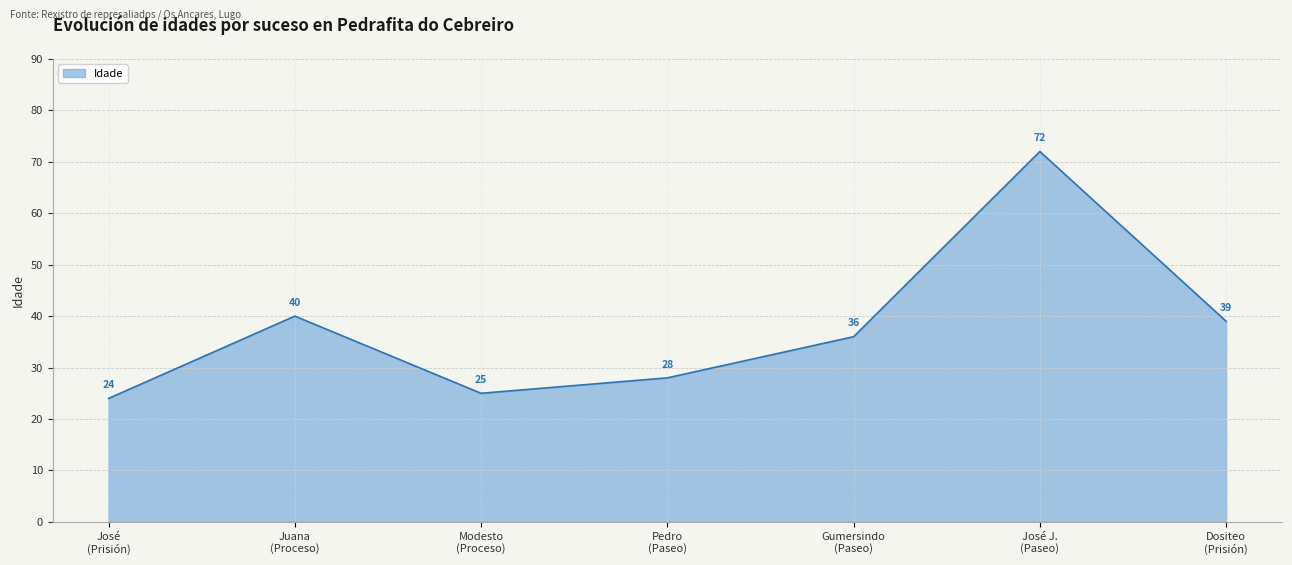

Reading left to right, extract all data points from this chart.

24	40	25	28	36	72	39